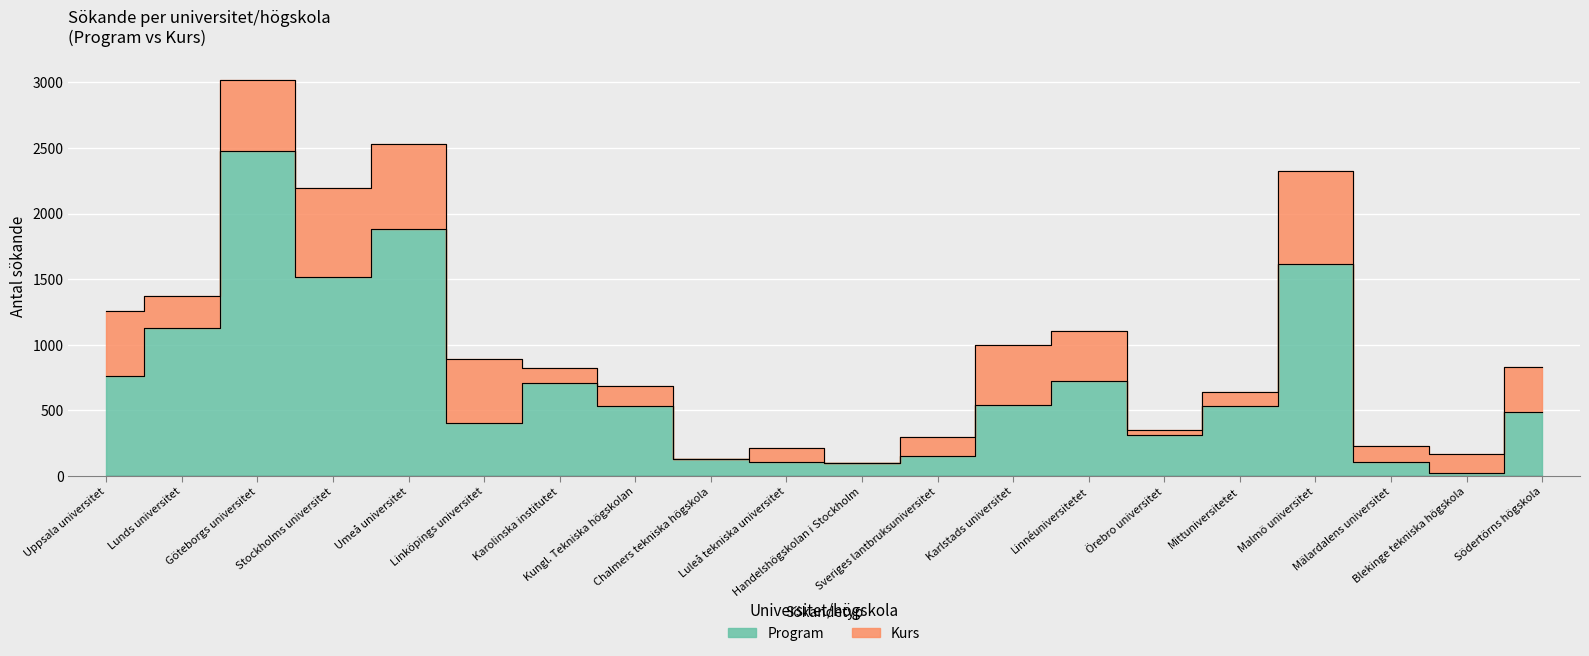

Does the chart display data point markers on the line(s)?

No